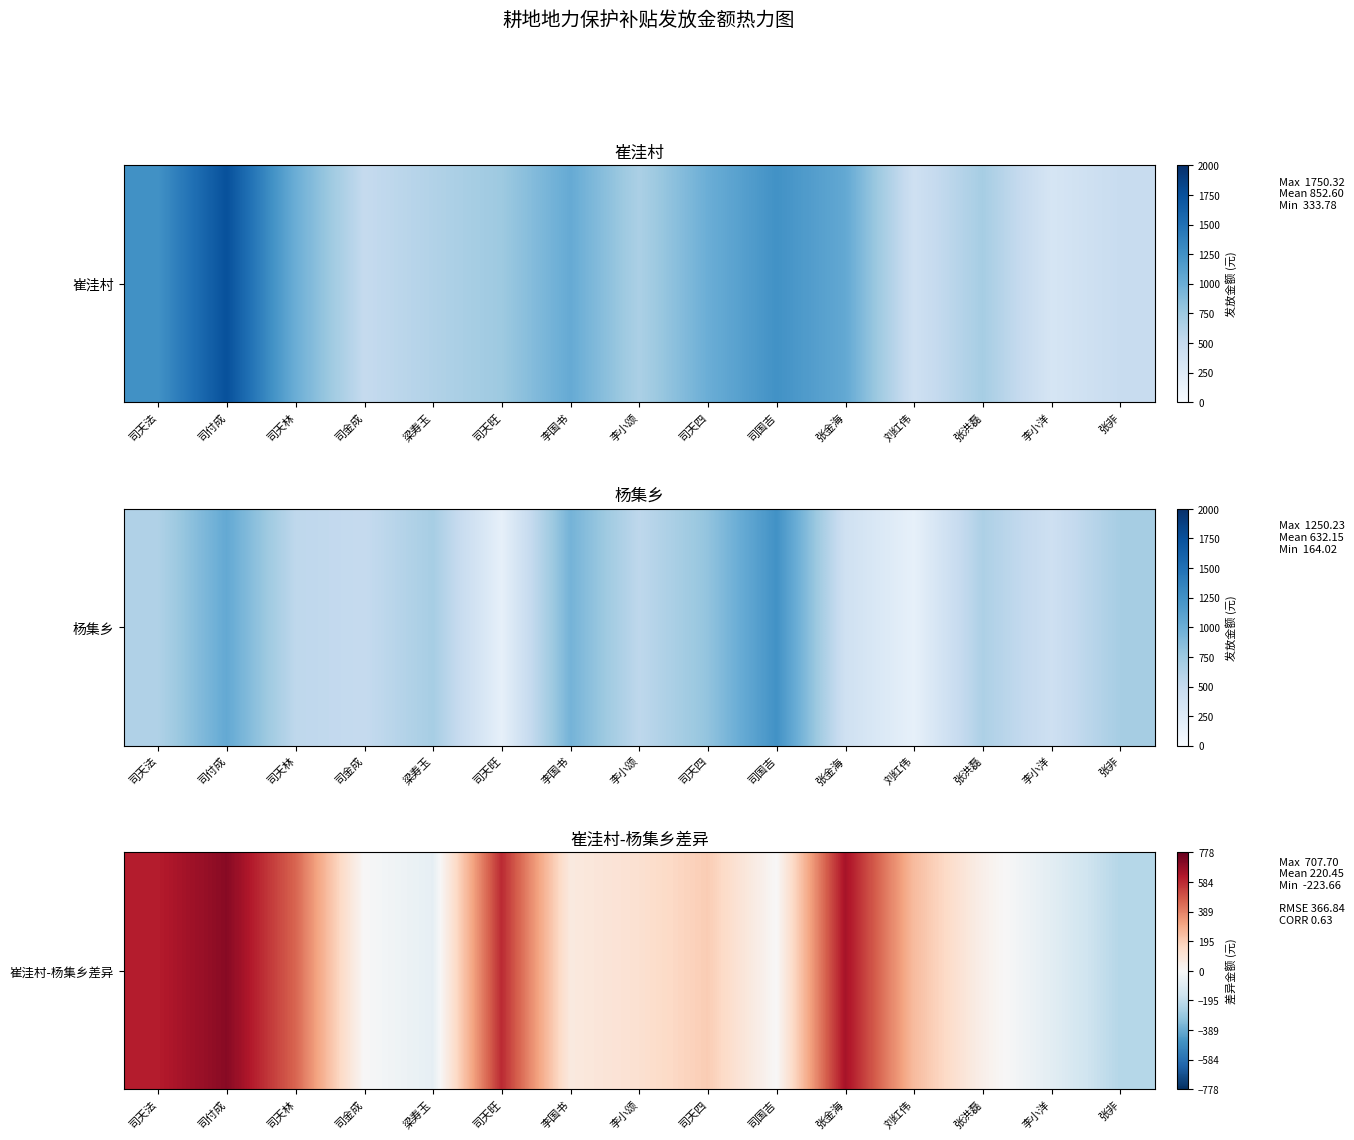

Reading left to right, what are all the values shown in this chart?

611.4	707.7	454.2	0.0	-68.8	582.7	75.7	121.6	196.1	0.0	644.6	245.5	42.4	-82.6	-223.7